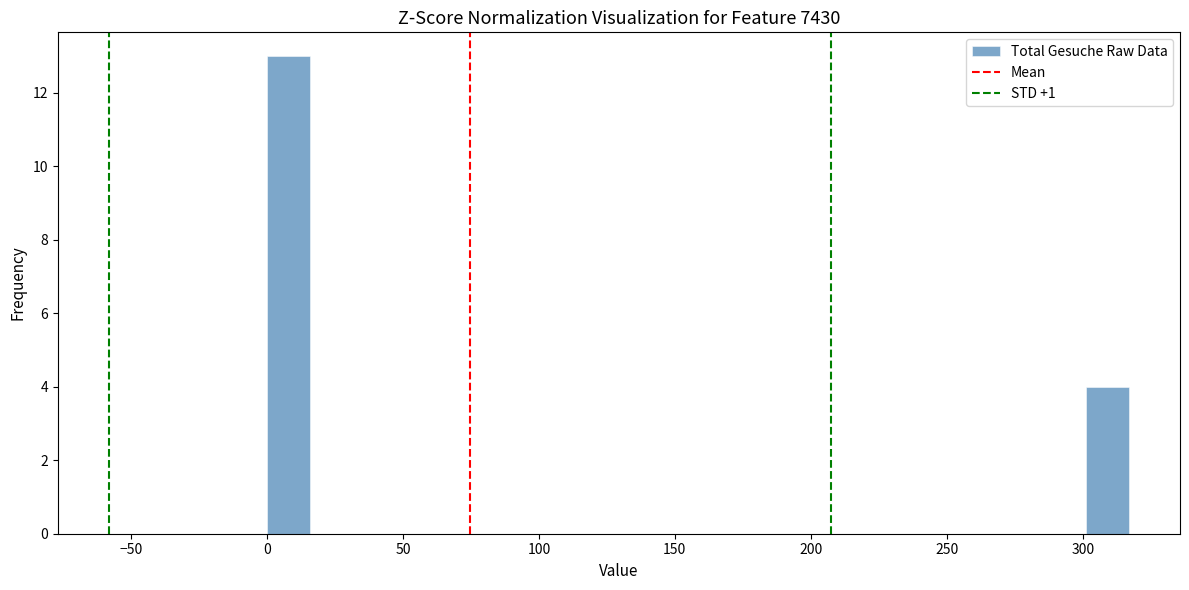

Around what value on the x-axis is the tallest bar? Give the approximate position of its centre, as read against the axis.

10